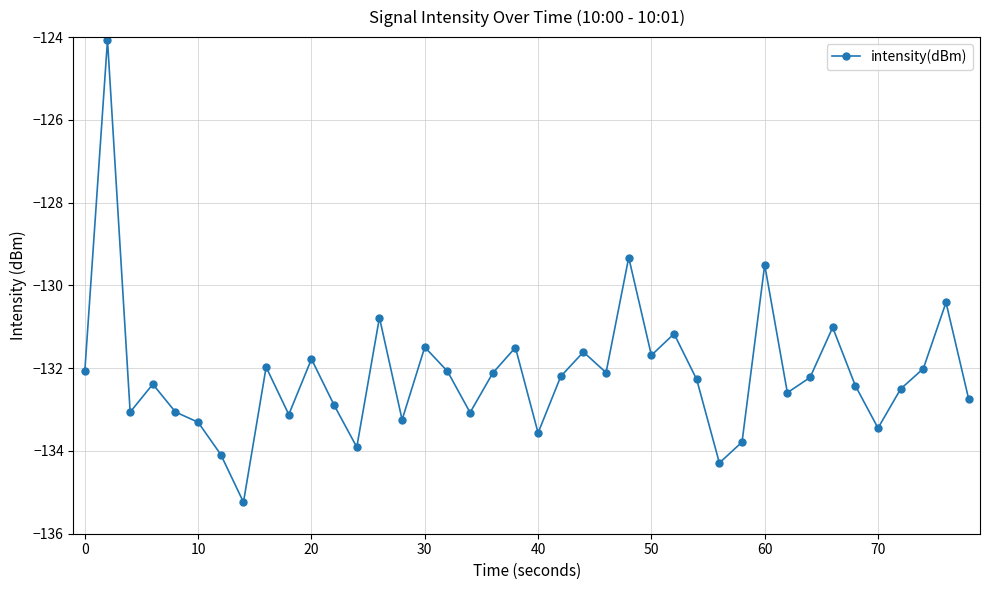

What is the value of the 39th point from the left?

-130.4